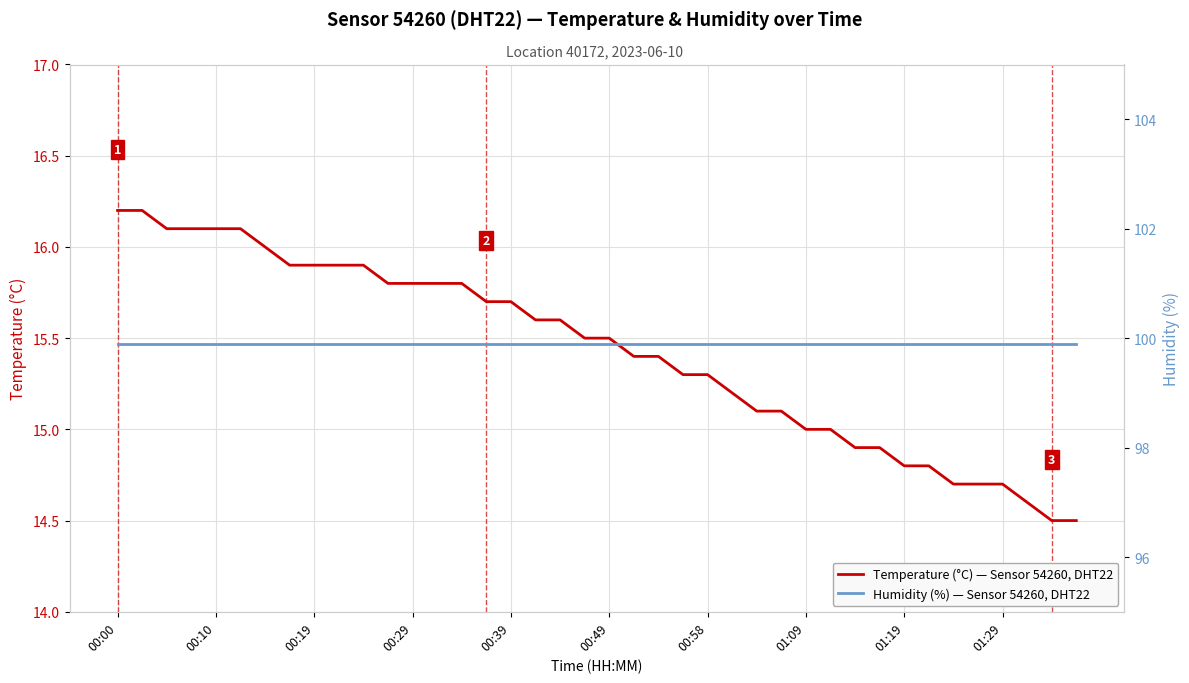

True or false: Temperature (°C) — Sensor 54260, DHT22 has more than 0 points higher than both neighbors.

False